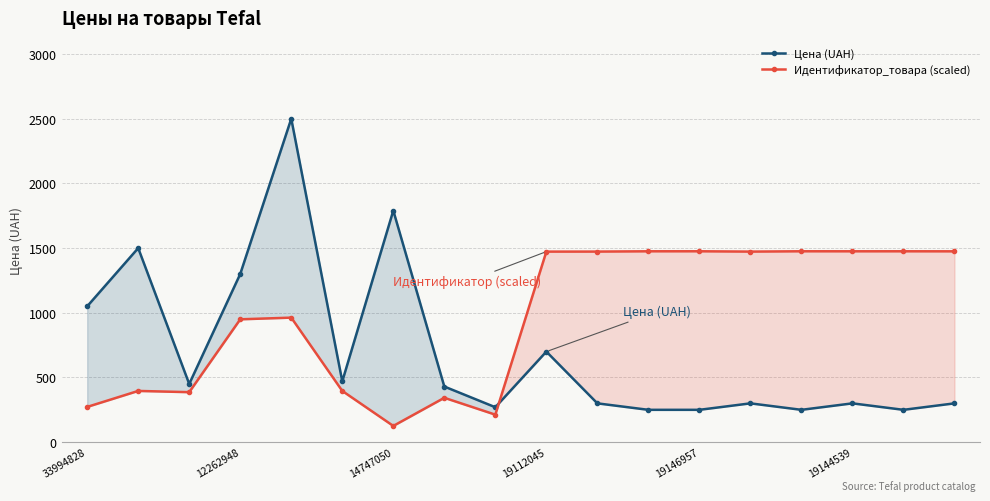

What is the difference between the maximum and minimum values in the Цена (UAH) series?

2250.0